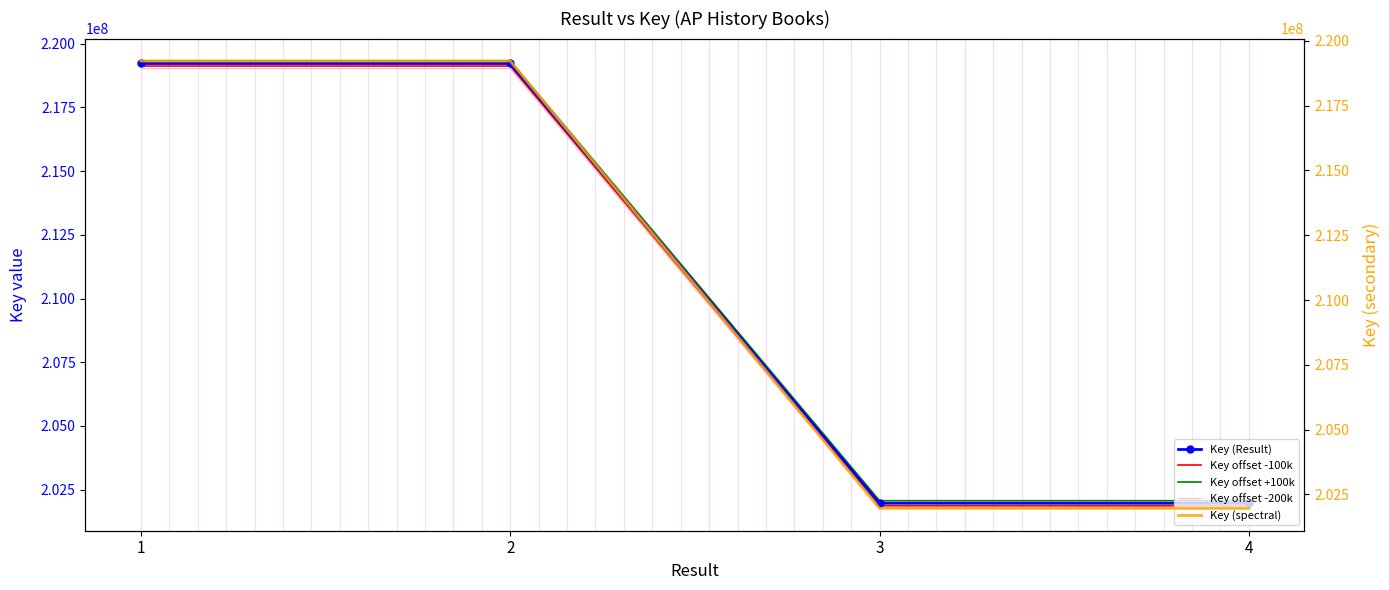

What is the sum of the Key offset -200k values at 1 and 3?

420788385